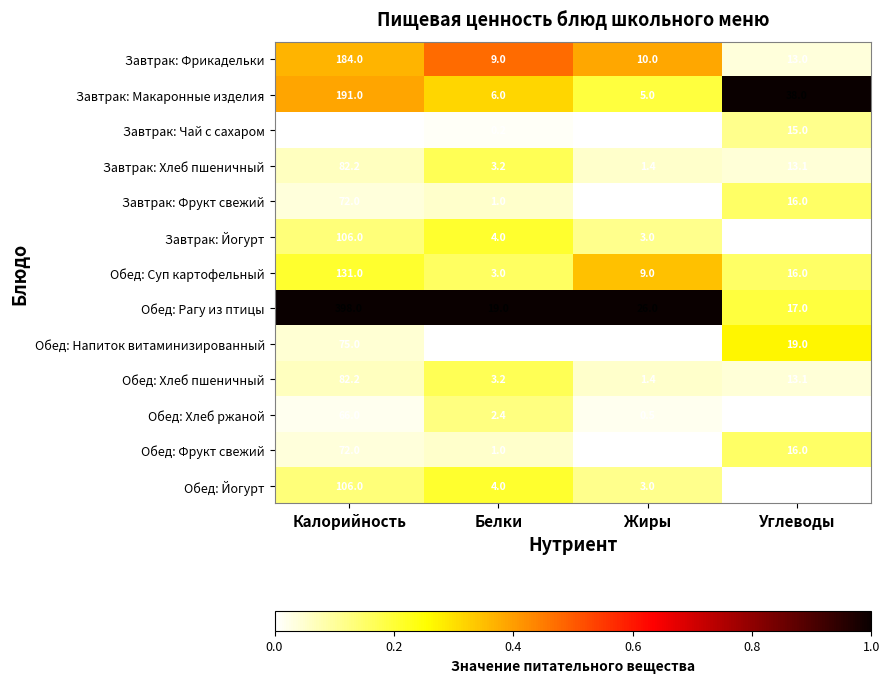

What is the total value across all series at Углеводы?

212.2